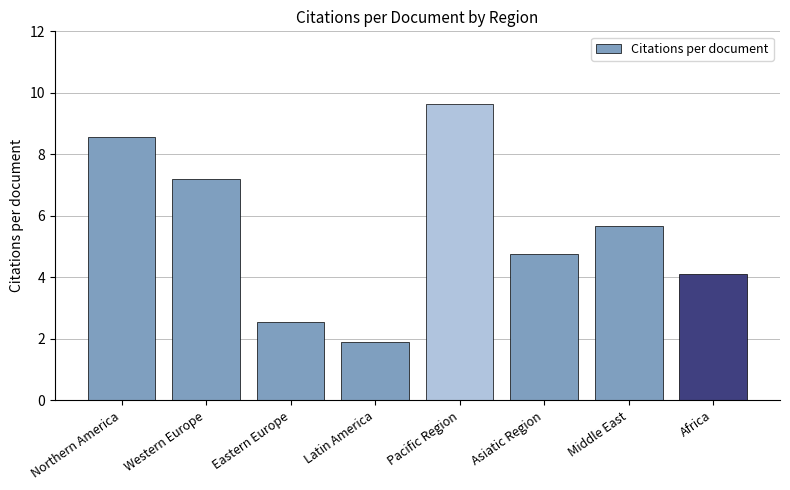

Which label corresponds to the smallest value in the chart?

Latin America